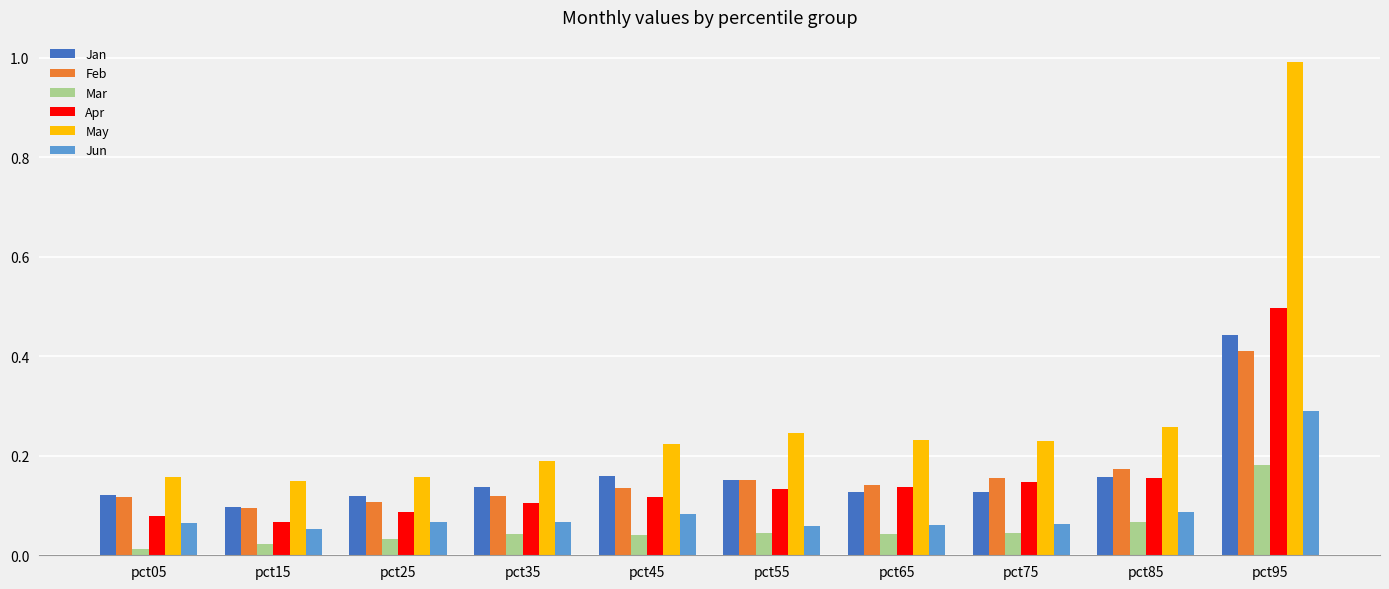

Which category has the lowest value across all series?

pct05